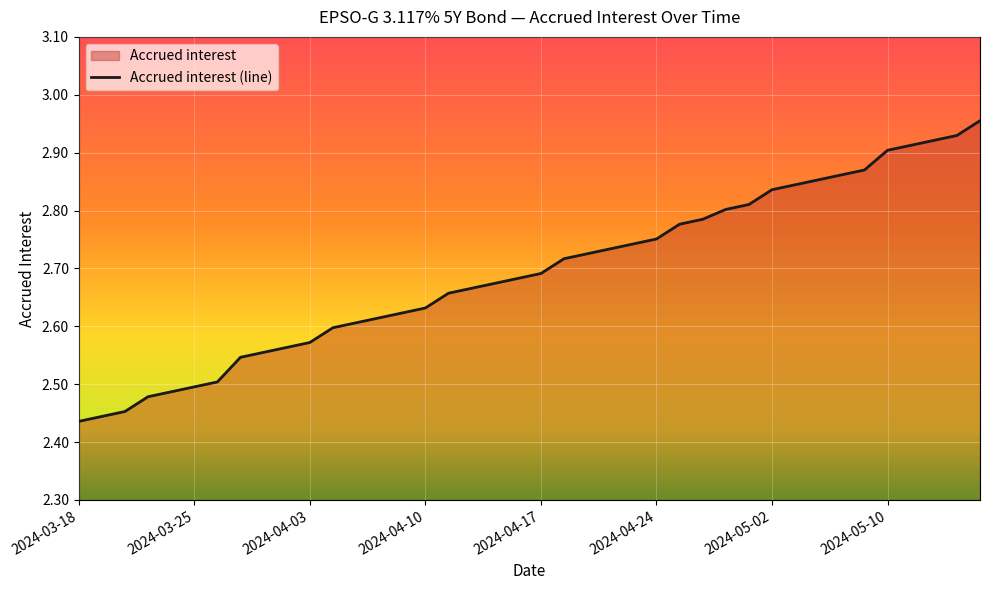

Reading left to right, what are all the values shown in this chart?

2.4	2.4	2.5	2.5	2.5	2.5	2.5	2.5	2.6	2.6	2.6	2.6	2.6	2.6	2.6	2.6	2.7	2.7	2.7	2.7	2.7	2.7	2.7	2.7	2.7	2.8	2.8	2.8	2.8	2.8	2.8	2.8	2.9	2.9	2.9	2.9	2.9	2.9	2.9	3.0